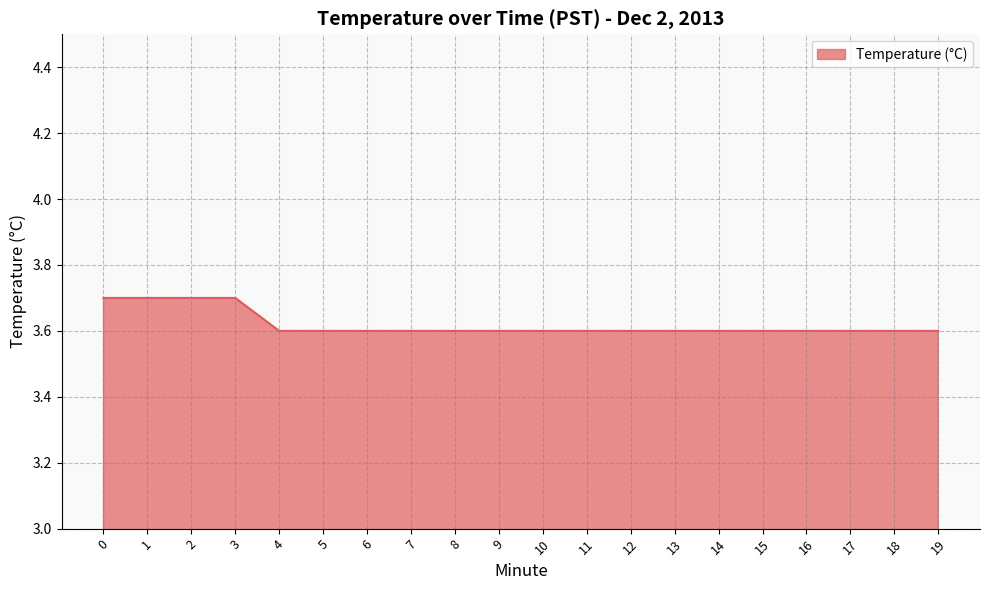

What is the greatest value displayed?

3.7